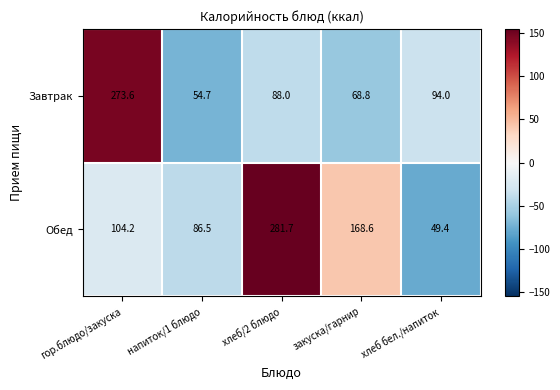

Count the number of categories in the chart.

5